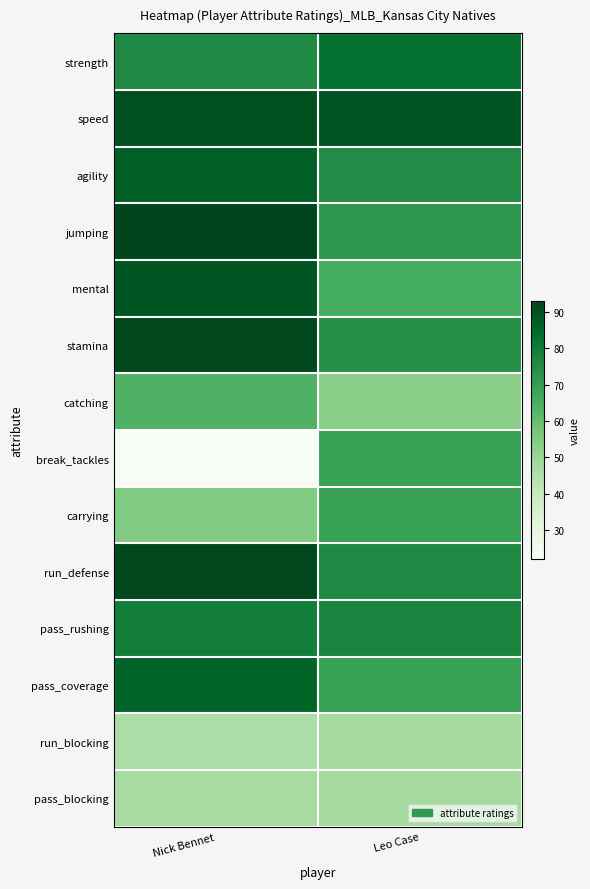

Rank the series at Leo Case from highest to lowest value.

speed, strength, pass_rushing, run_defense, agility, stamina, jumping, break_tackles, carrying, pass_coverage, mental, catching, run_blocking, pass_blocking